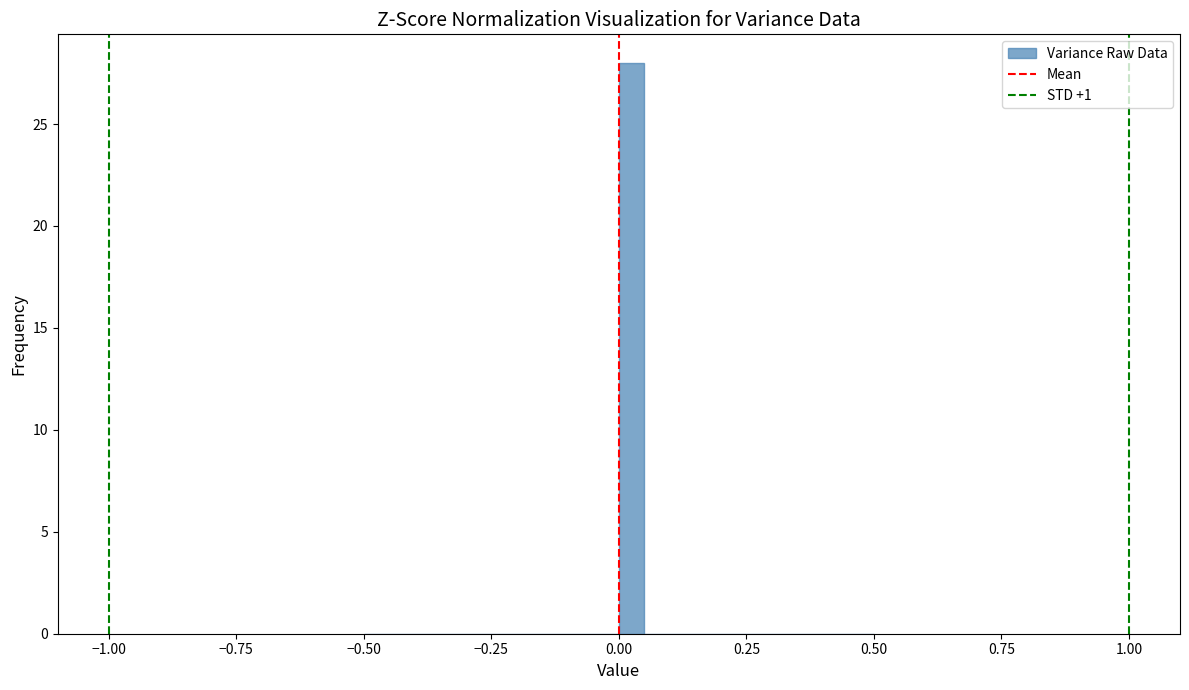

Around what value on the x-axis is the tallest bar? Give the approximate position of its centre, as read against the axis.

0.05